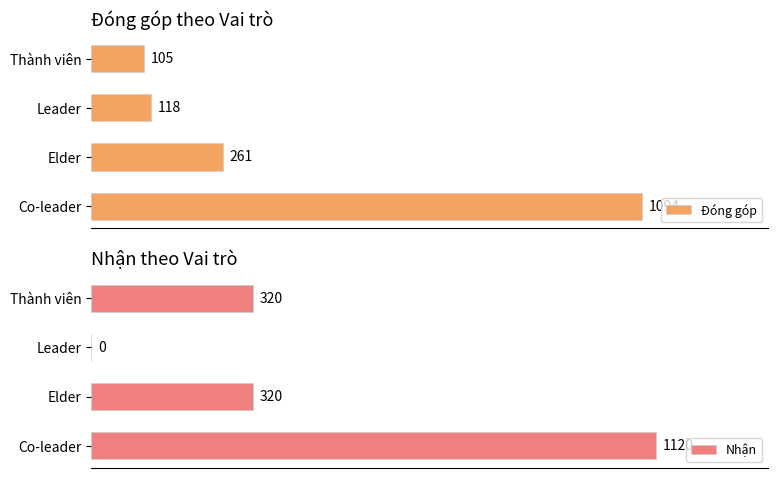

Reading left to right, list all the values displayed in this chart.

Đóng góp: 1094	261	118	105
Nhận: 1120	320	0	320